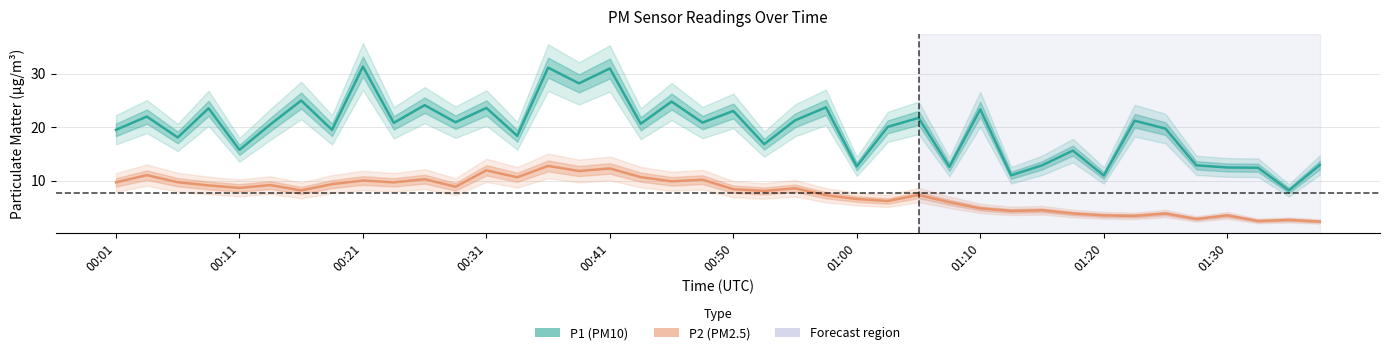

Which series has the widest spread of values?

P1